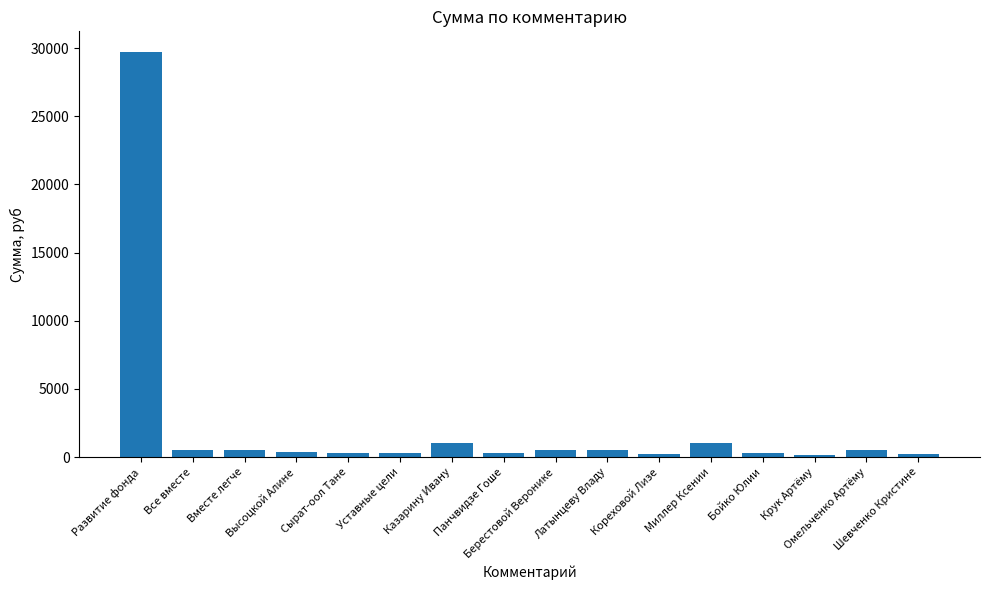

What is the ratio of the value at Кореховой Лизе to the value at Казарину Ивану?

0.2